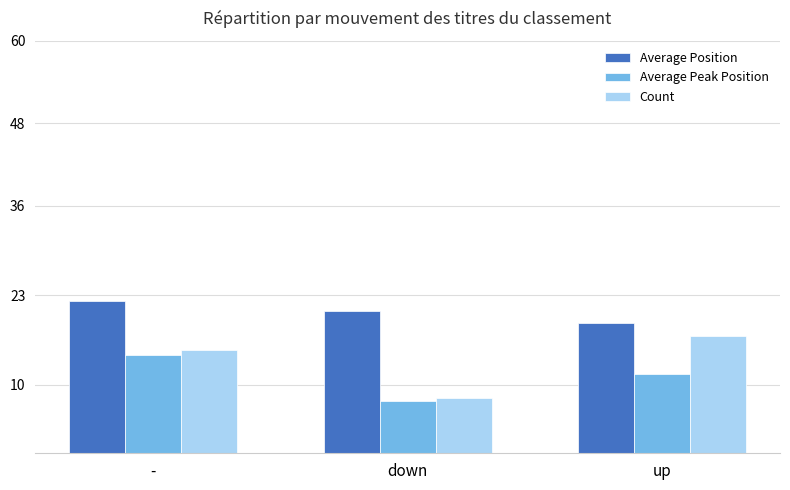

What is the difference between the maximum and minimum values in the Average Peak Position series?

6.6